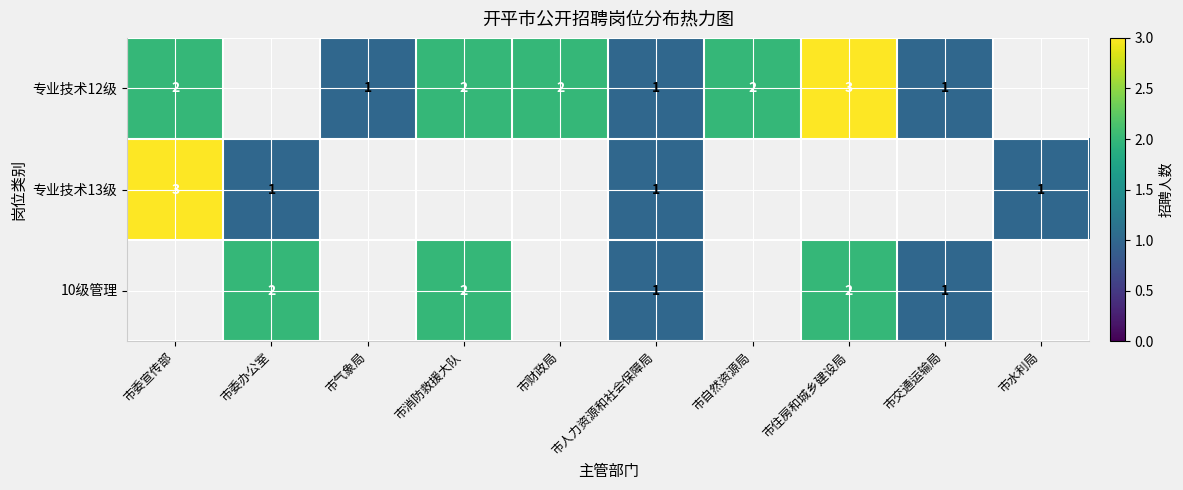

What is the sum of the 10级管理 values at 市交通运输局 and 市消防救援大队?

3